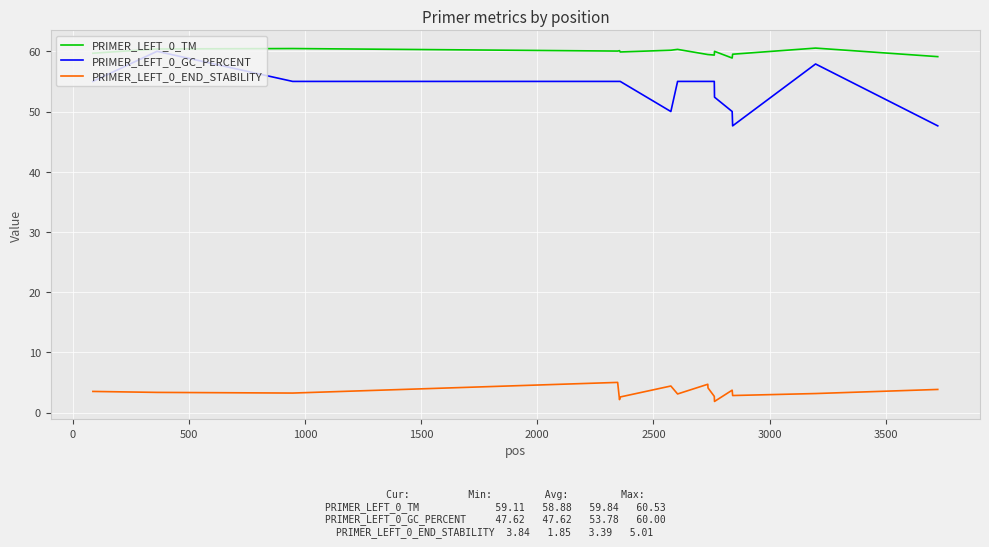

True or false: PRIMER_LEFT_0_END_STABILITY and PRIMER_LEFT_0_GC_PERCENT intersect in this chart.

False